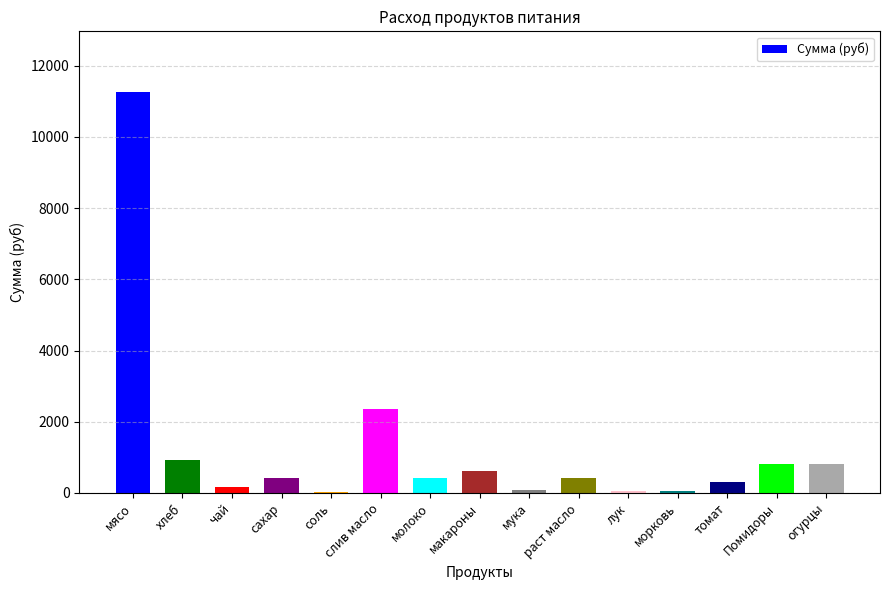

Which category has the highest value across all series?

мясо